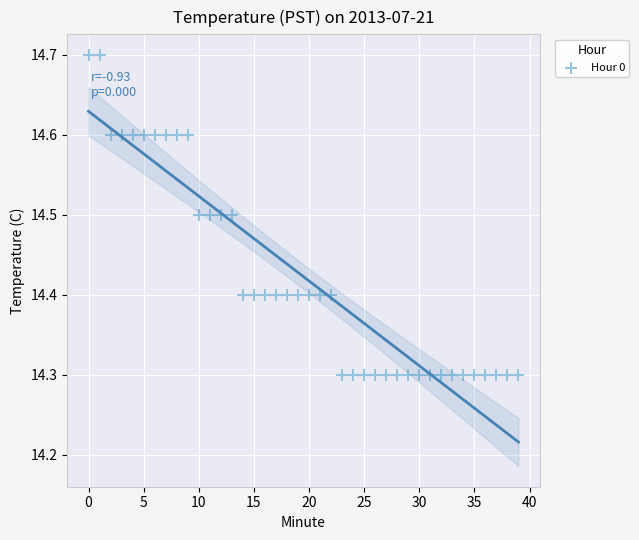

What is the range of Y values (max minus min)?

0.4